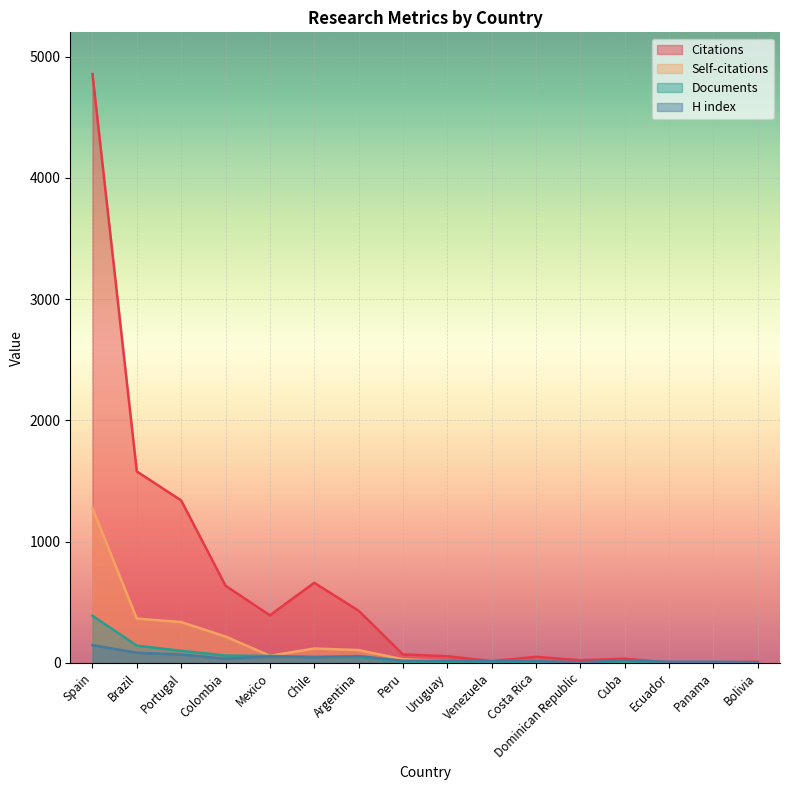

What are all the series names shown in the legend?

Citations, Self-citations, Documents, H index